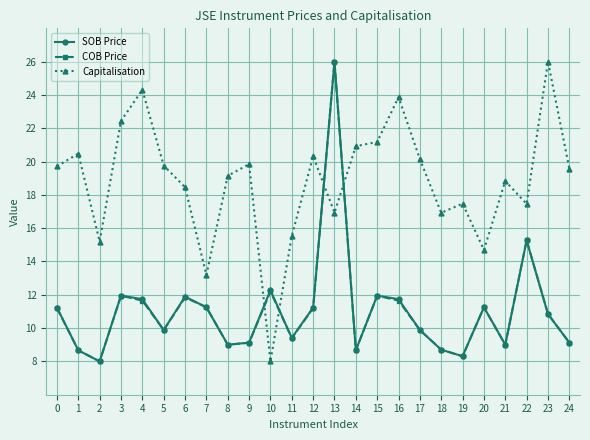

Which category has the highest value in the COB Price series?

13